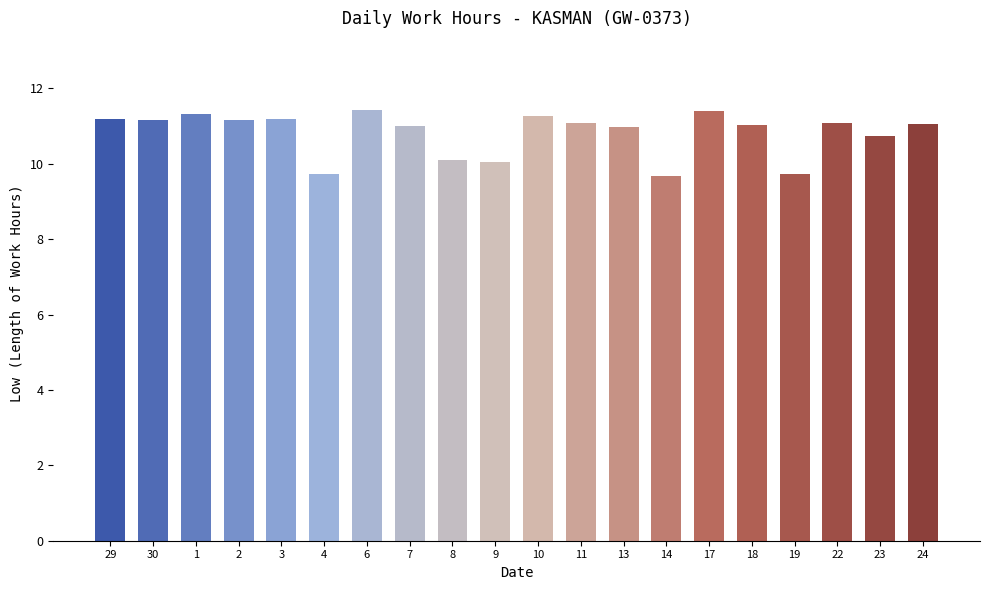

What is the sum of the values at 11 and 13?

22.1